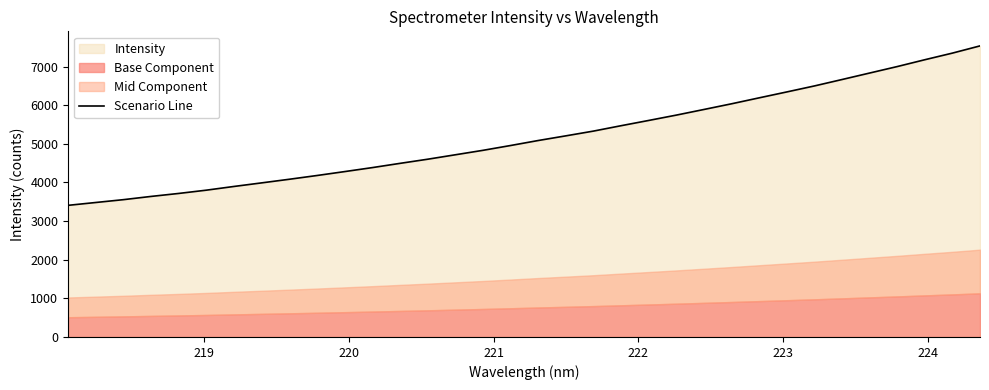

What is the maximum value shown in the chart?

7534.6